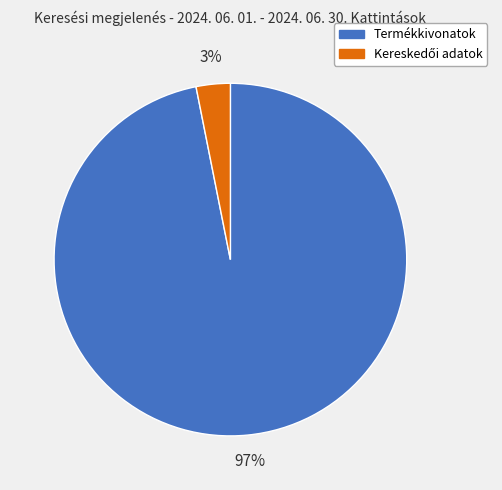

Which slice is the largest?

Termékkivonatok